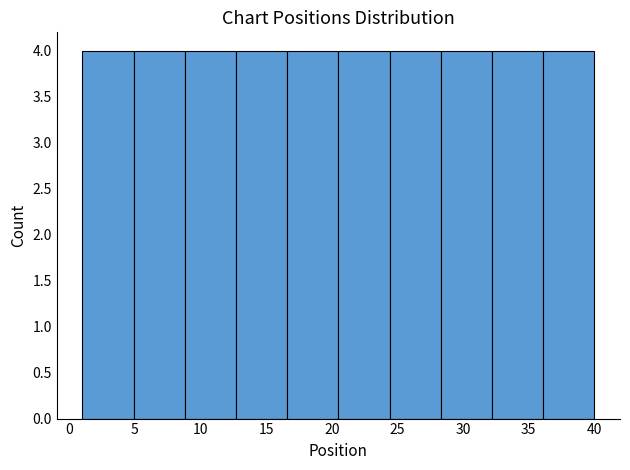

Reading left to right, list every bar in this chart as the range it spans on the x-axis followed by its height. Neither the bar edges nor the heights are printed on the chart, so give them approximately, as read against the axes.

1.0 to 4.9: 4
4.9 to 8.8: 4
8.8 to 12.7: 4
12.7 to 16.6: 4
16.6 to 20.5: 4
20.5 to 24.4: 4
24.4 to 28.3: 4
28.3 to 32.2: 4
32.2 to 36.1: 4
36.1 to 40.0: 4